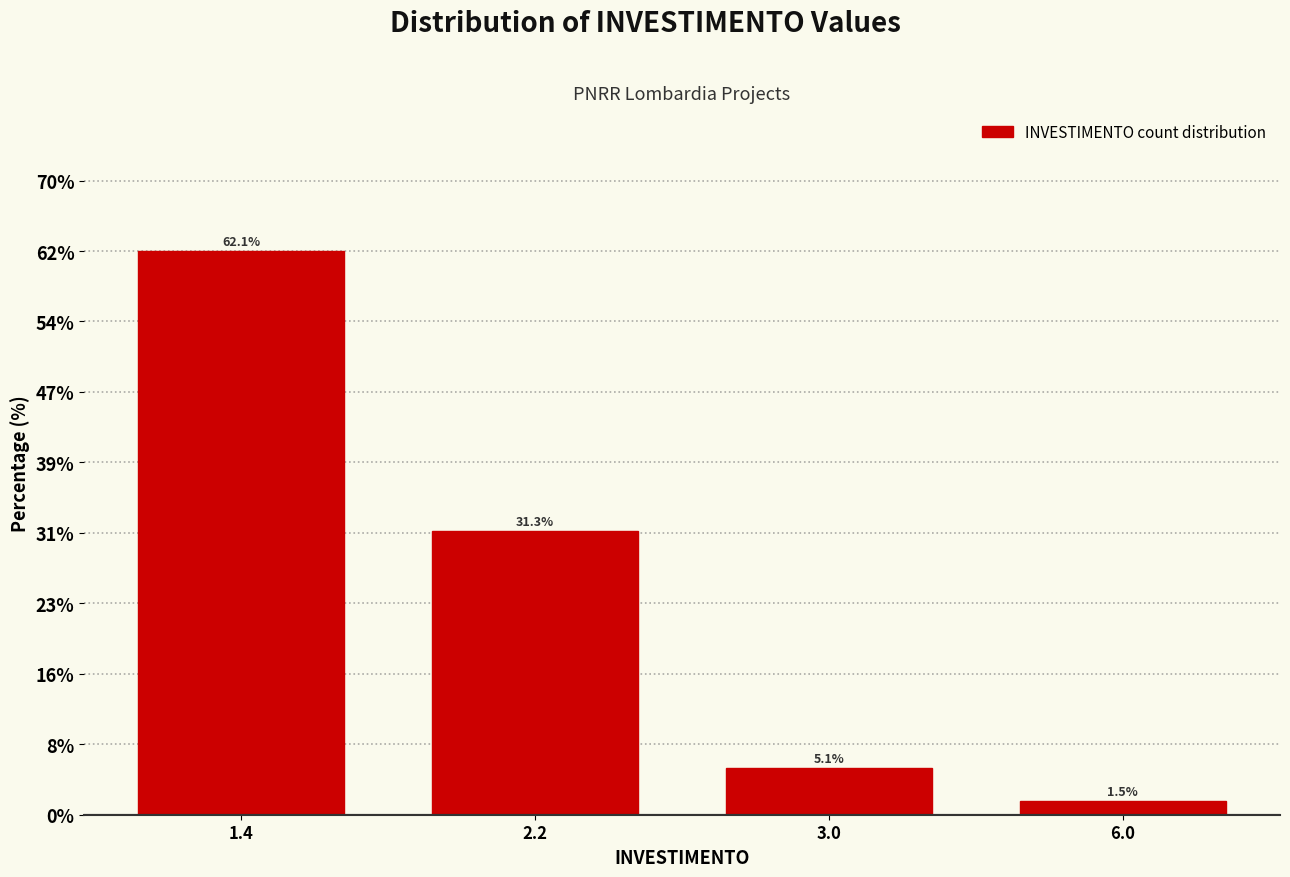

Reading left to right, list all the values displayed in this chart.

1.4=62.1	2.2=31.3	3.0=5.1	6.0=1.5